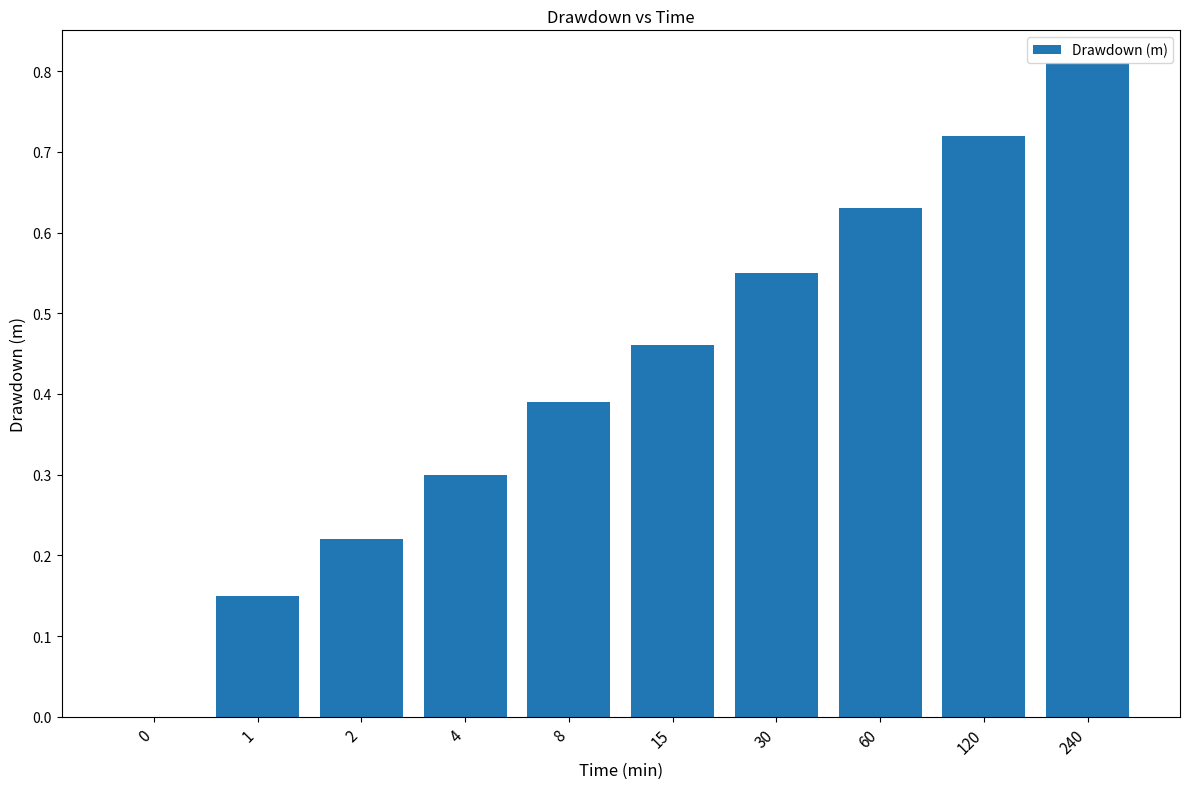

Between 120 and 240, which is larger?

240